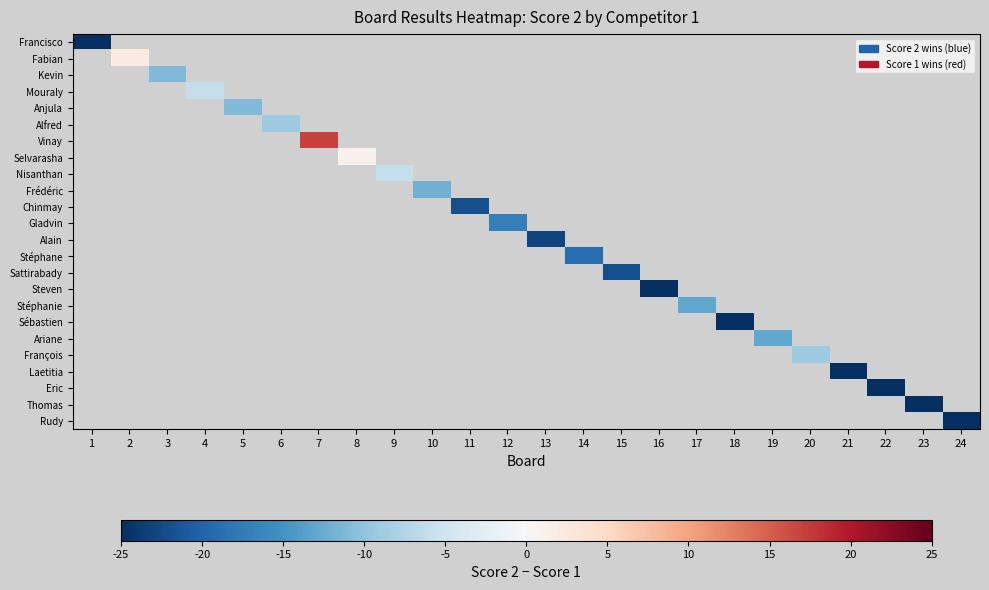

How many values in Fabian are above zero?

1